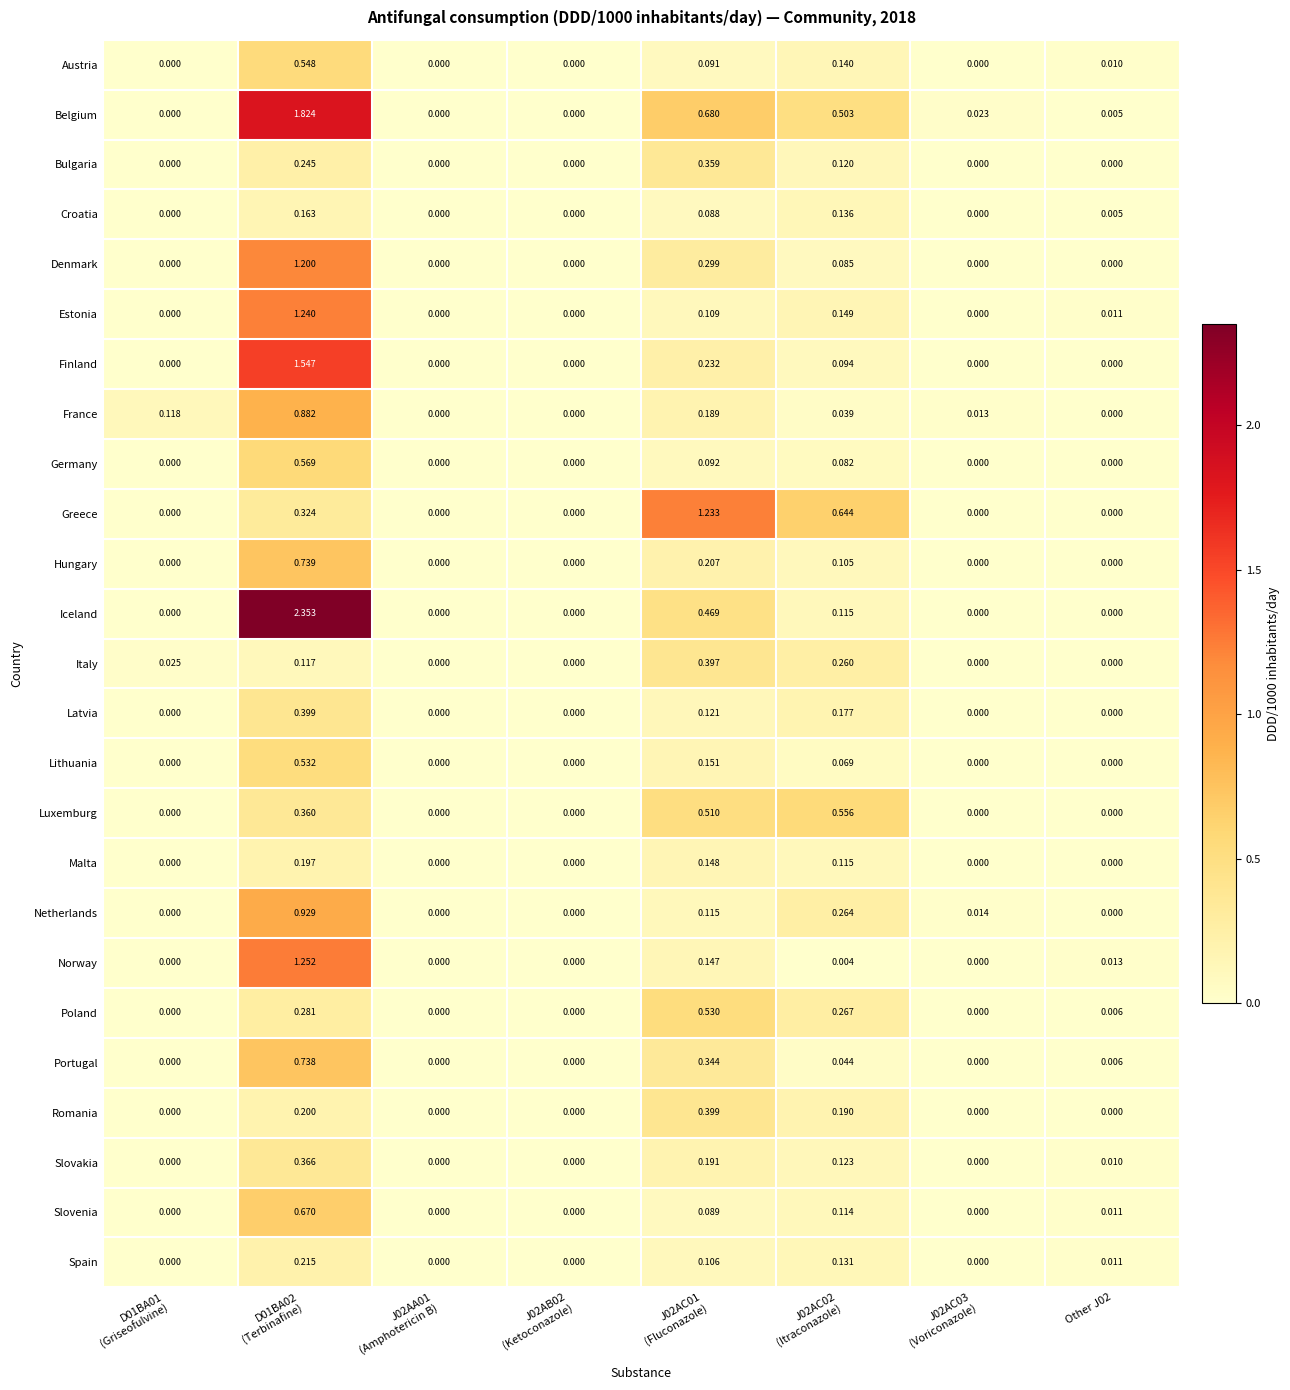

Which series has the largest range (max minus min)?

Iceland